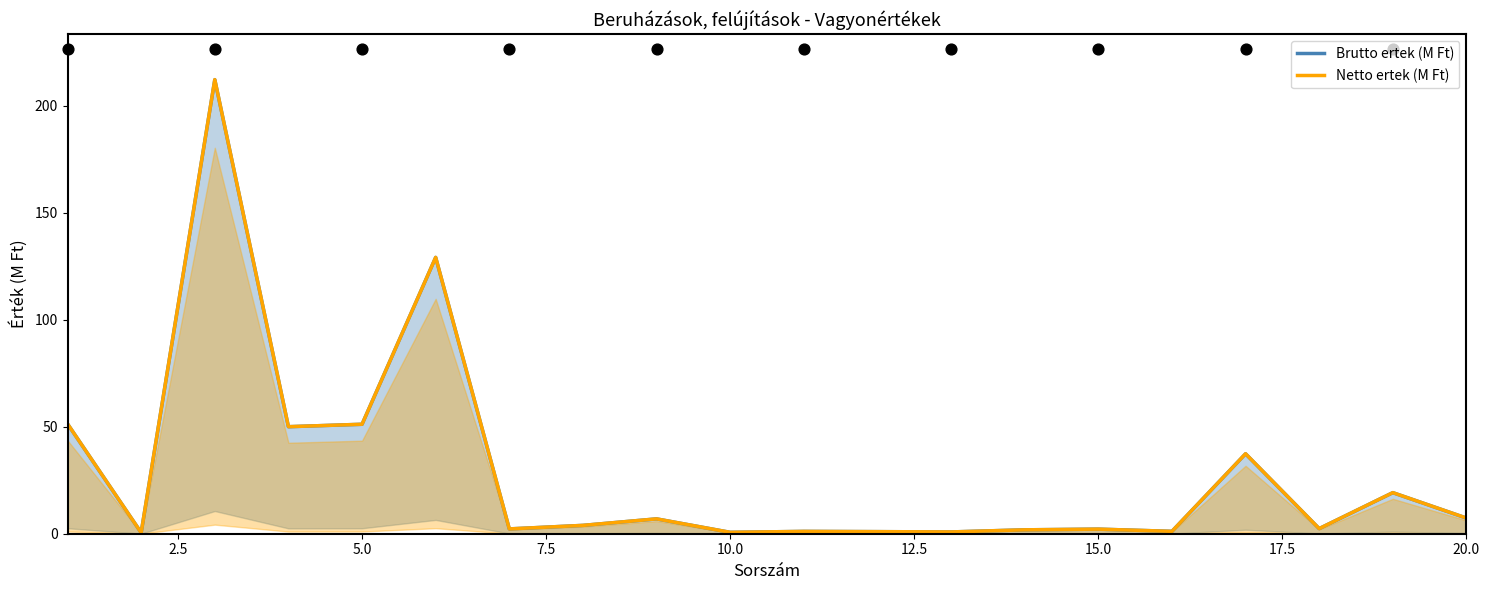

Which series reaches the maximum Y coordinate?

Brutto ertek (M Ft)